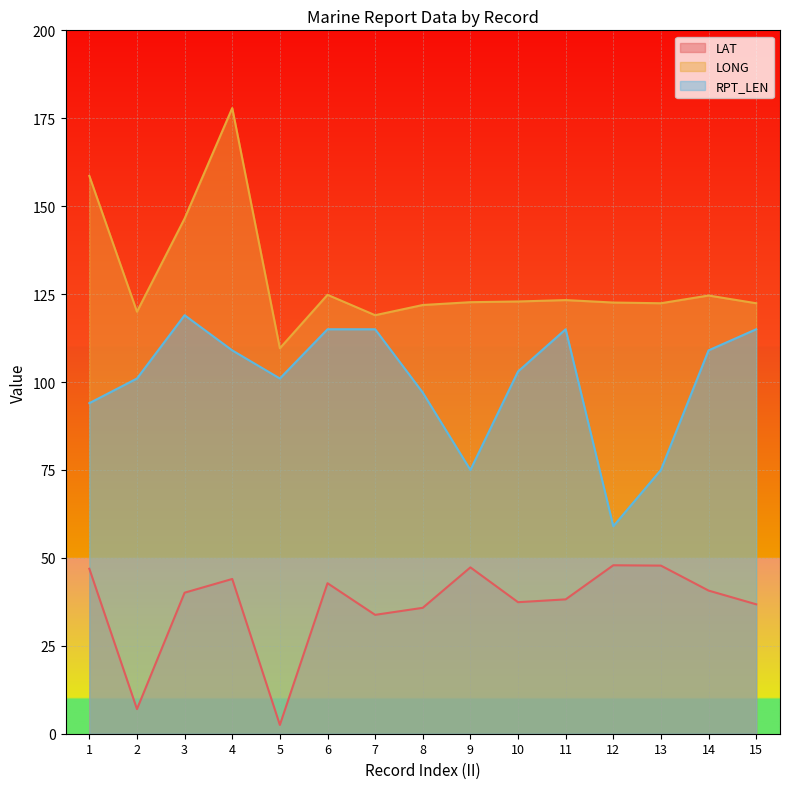

The RPT_LEN series shows 173.7 at 7. True or false?

False